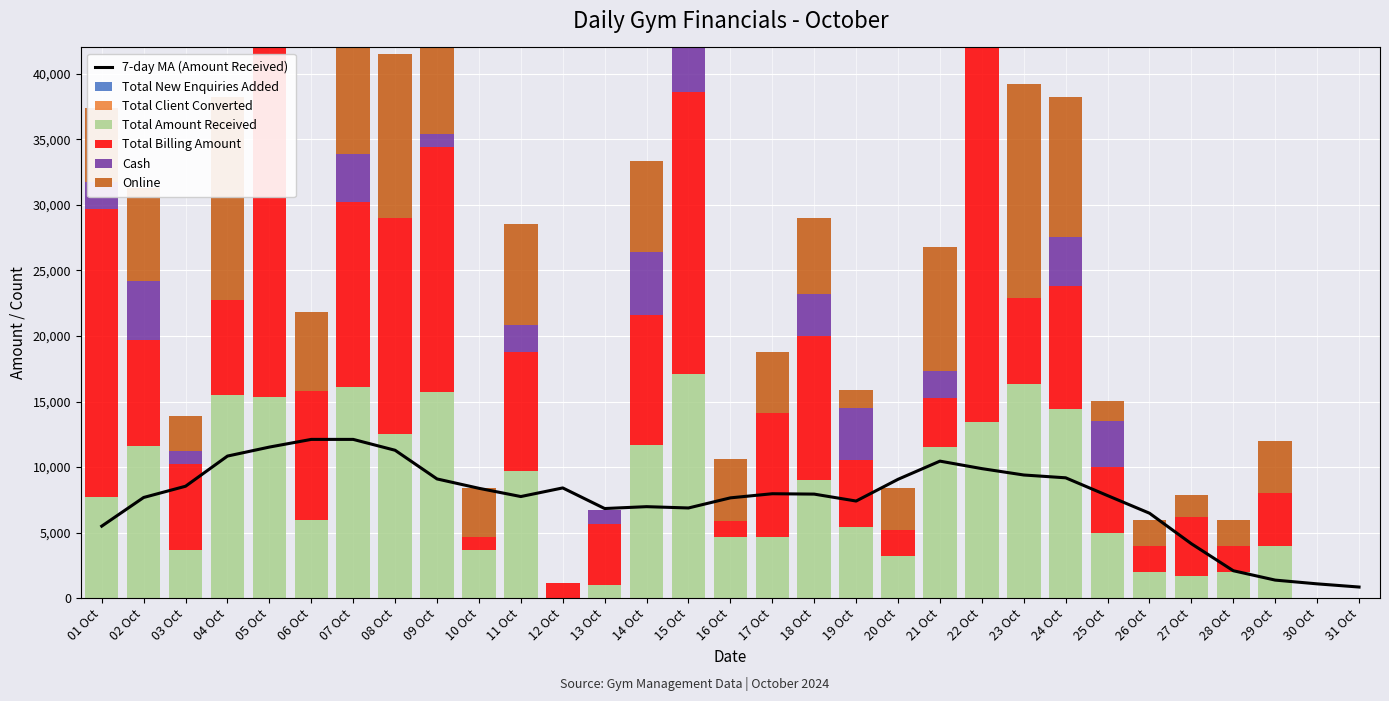

How many data points in Total Client Converted are less than 3?

13